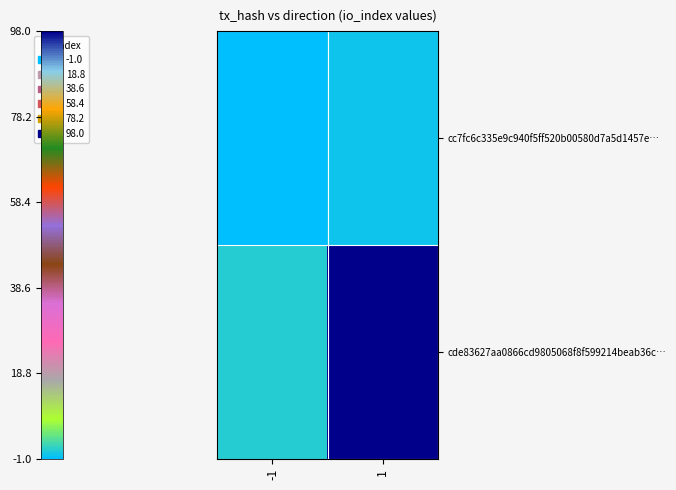

Rank the series at 1 from lowest to highest value.

cc7fc6c335e9c940f5ff520b00580d7a5d1457e…, cde83627aa0866cd9805068f8f599214beab36c…